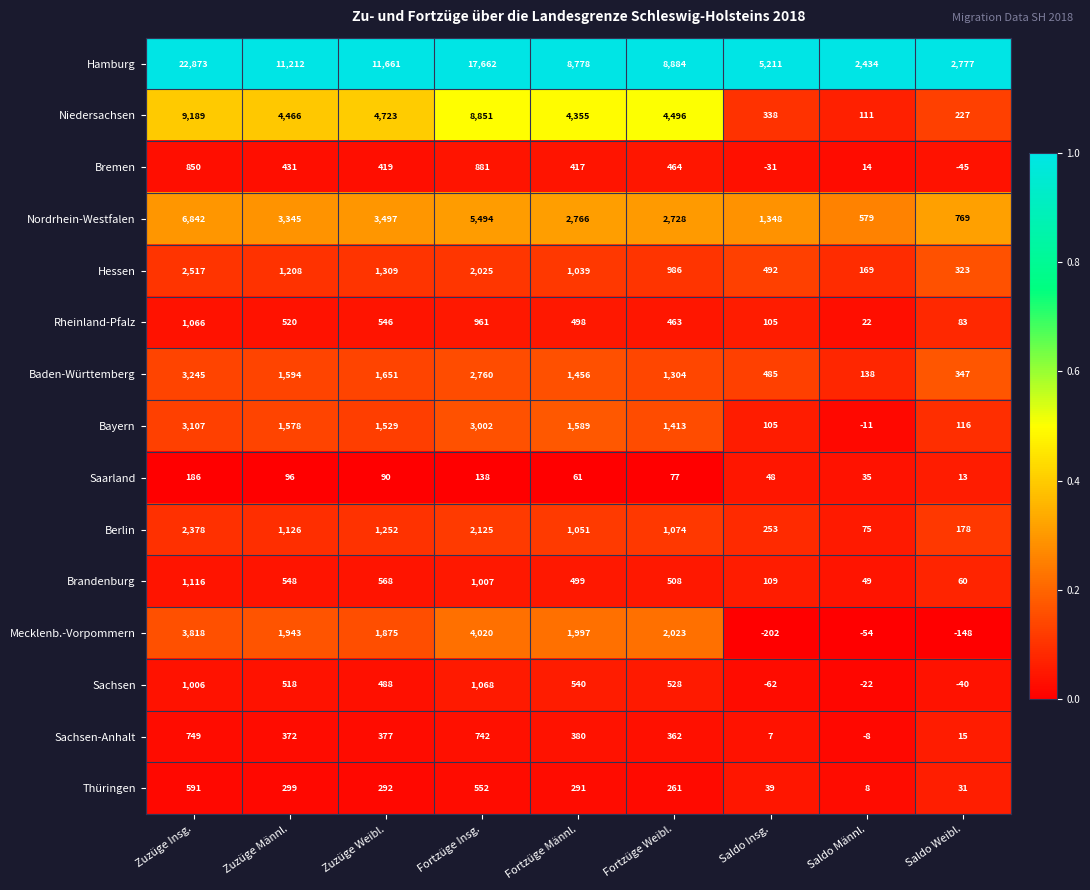

Which series has the largest total across all categories?

Hamburg